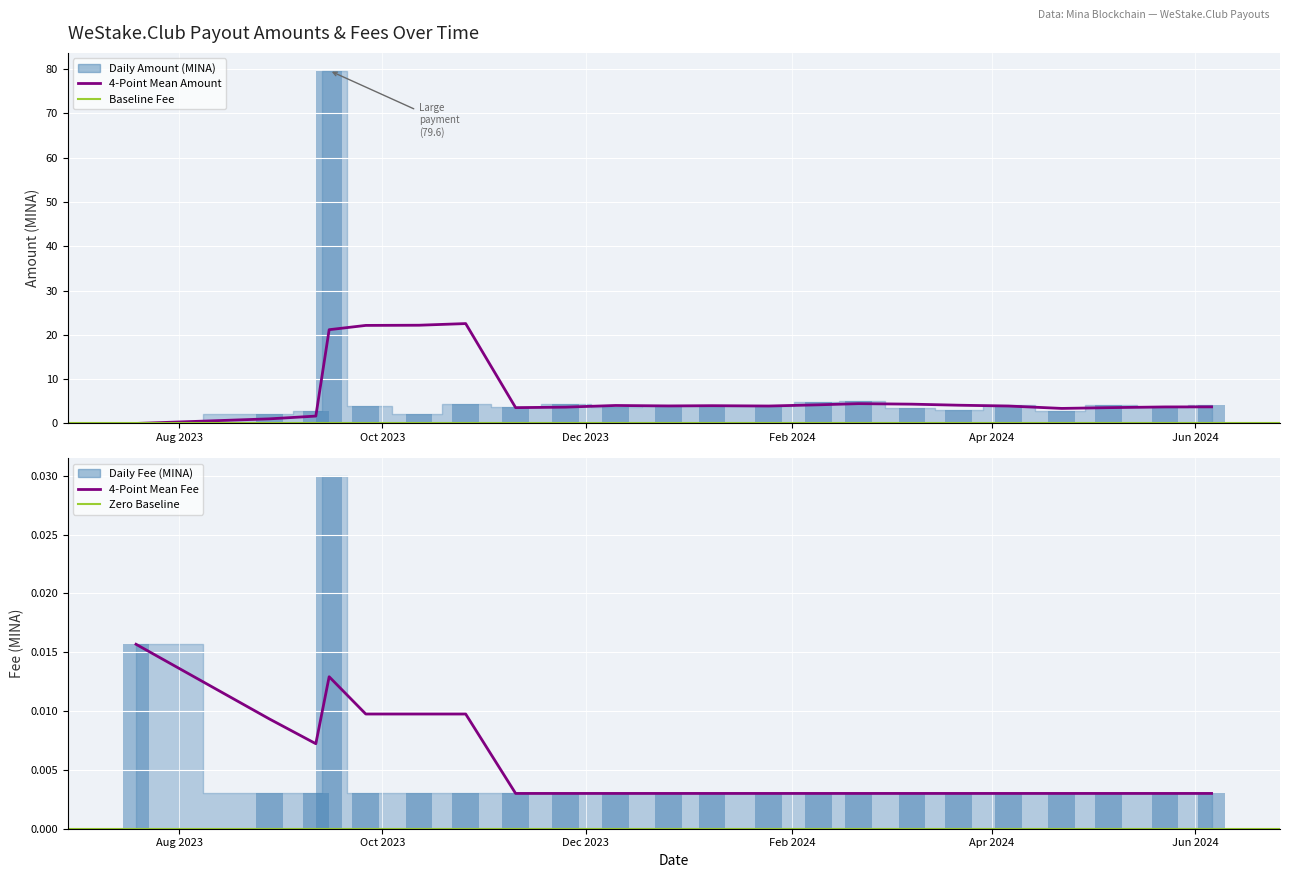

Which has a higher value, 2024-01-25 or 2023-11-25?

2023-11-25